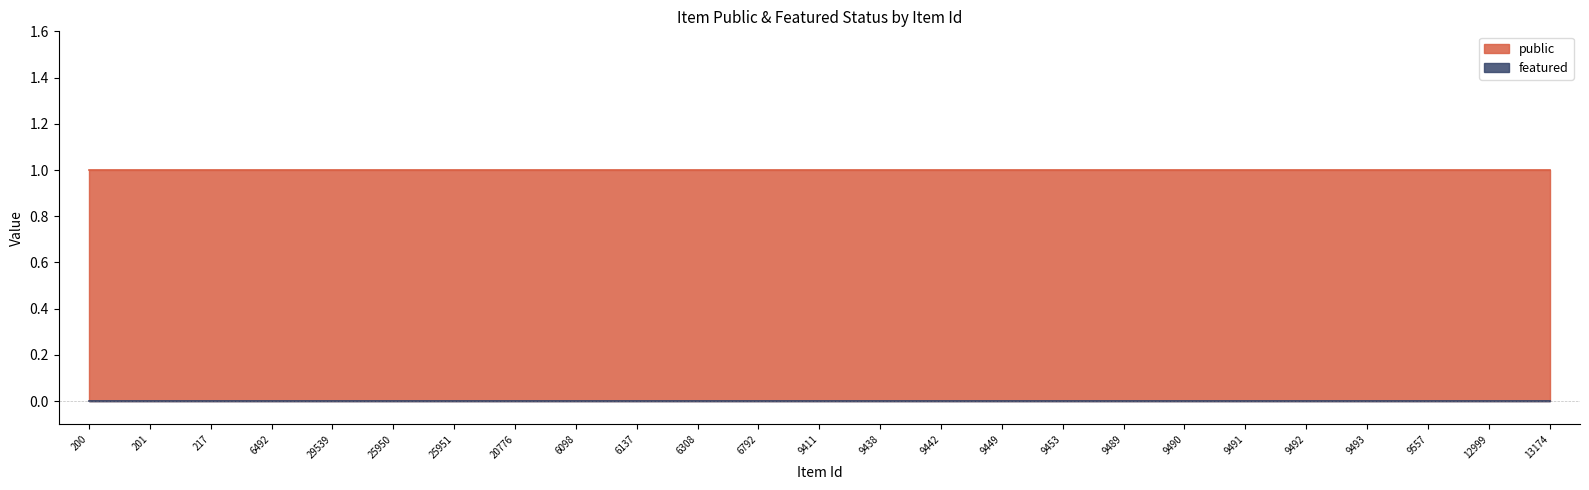

Which category has the lowest value in the featured series?

200